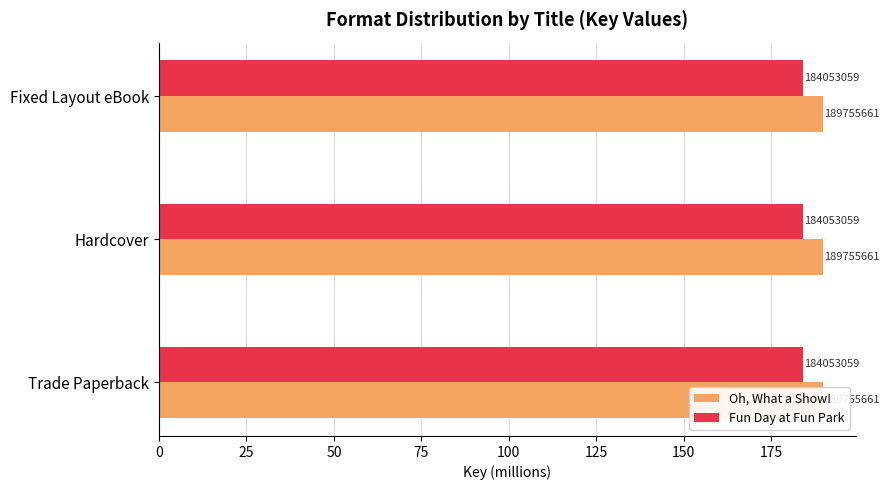

Reading left to right, extract all data points from this chart.

Trade Paperback: Oh, What a Show!=189755661	Fun Day at Fun Park=184053059
Hardcover: Oh, What a Show!=189755661	Fun Day at Fun Park=184053059
Fixed Layout eBook: Oh, What a Show!=189755661	Fun Day at Fun Park=184053059